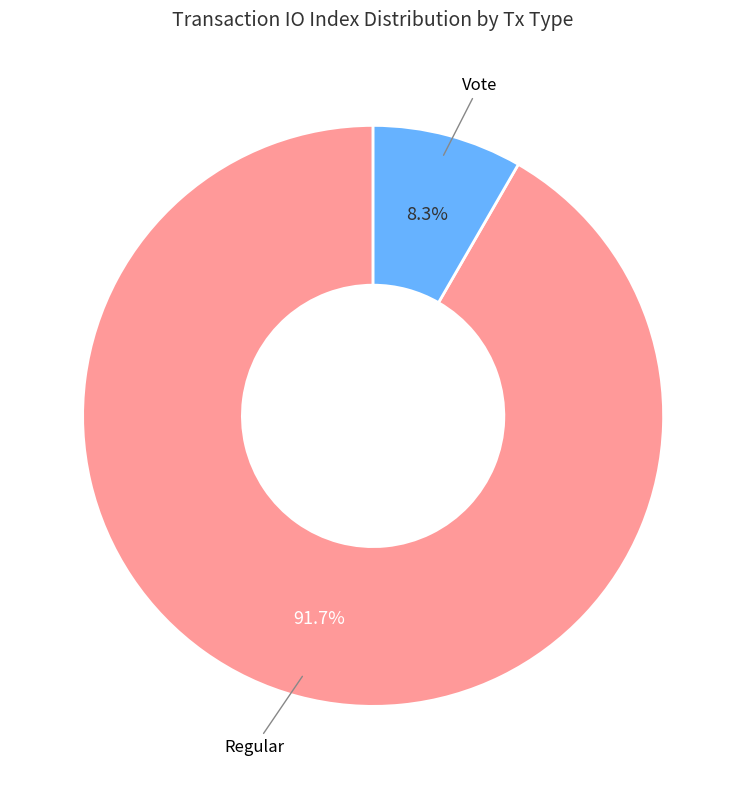

Which category has the smallest portion of the pie?

Vote